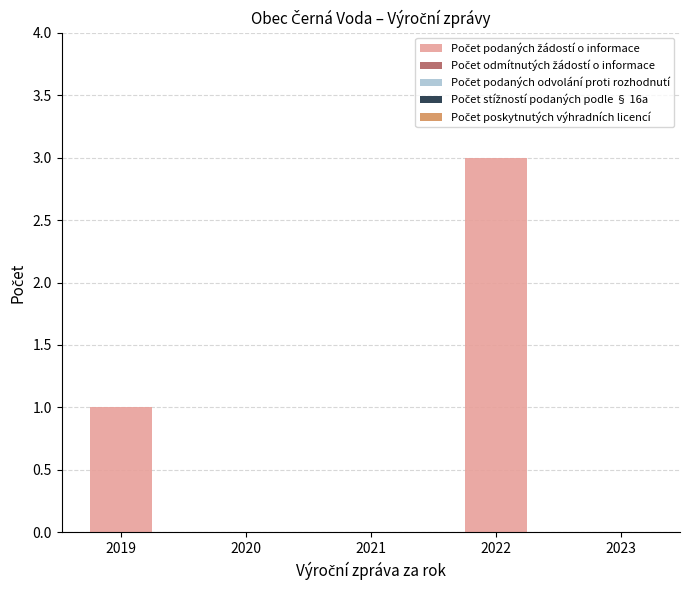

The value at 2023 is -2. True or false?

False